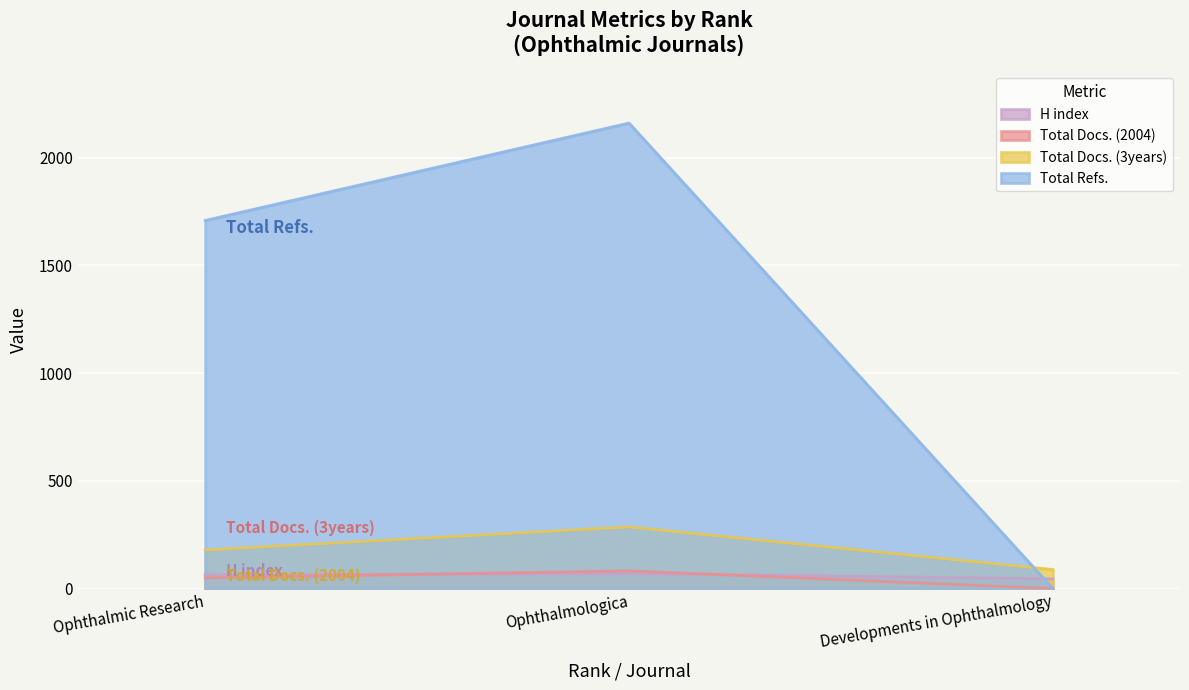

Does the chart display data point markers on the line(s)?

No